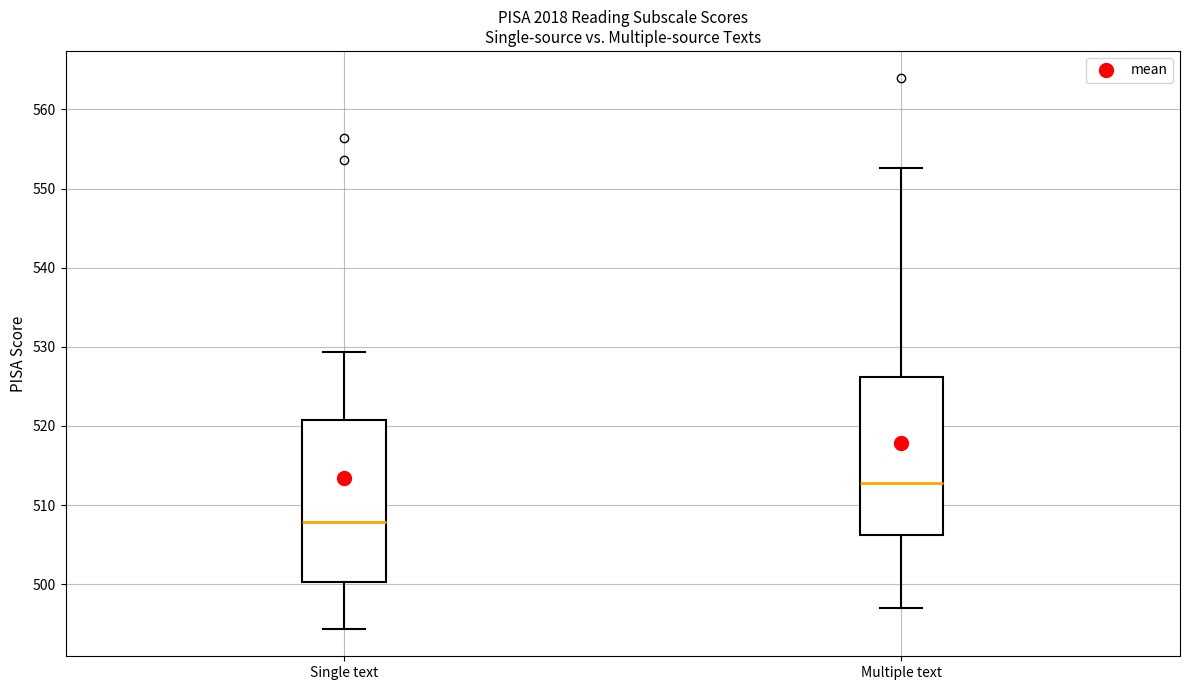

Reading left to right, transcribe this box plot: for each box, give where its median line is, the range the box spans, and where its two whiskers end, as read against the y-axis. The values are not printed on the chart, so give them approximately, as read against the axis.

Single text: median 508, box 500 to 521, whiskers 494 to 529
Multiple text: median 513, box 506 to 526, whiskers 497 to 553